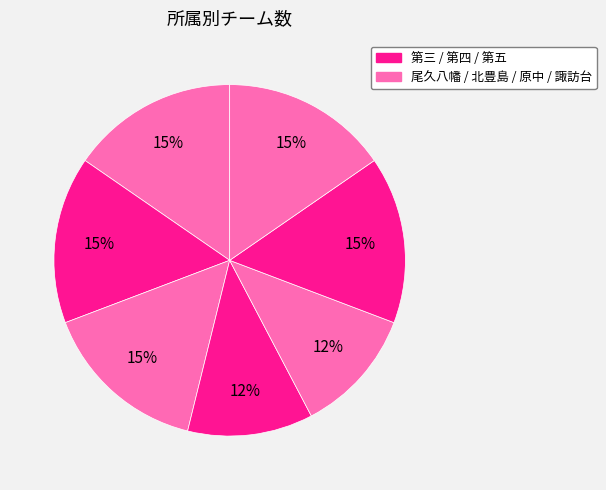

How many slices are in this pie chart?

7